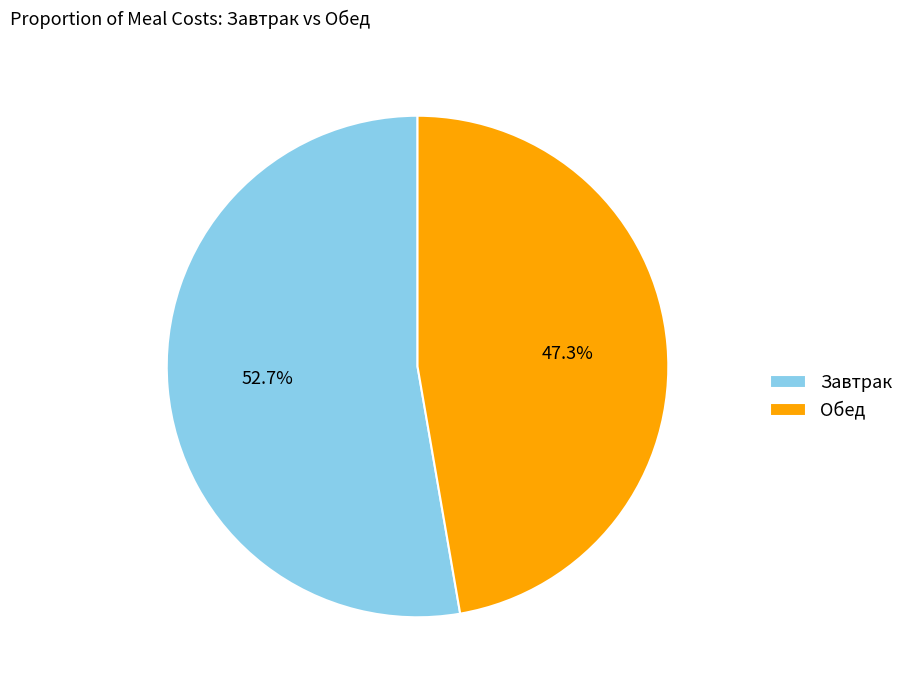

Combined, do Обед and Завтрак account for over 50%?

Yes